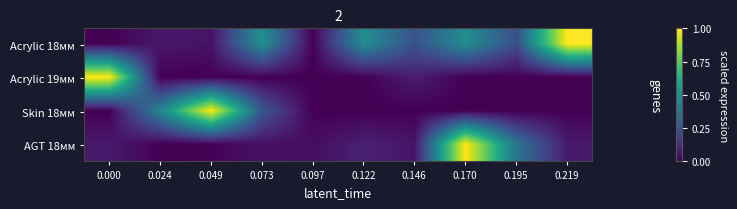

Between 0.122 and 0.146, which series saw the biggest shift?

Acrylic 18мм